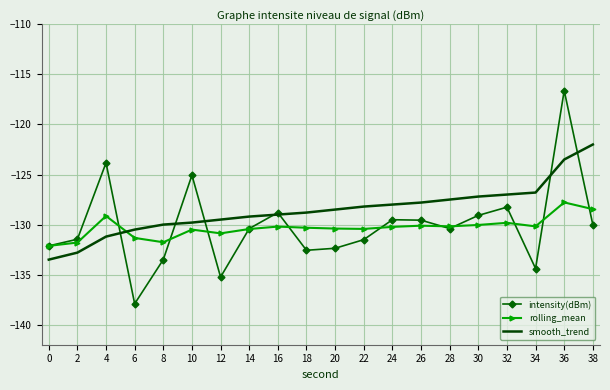

Which series has the largest total across all categories?

smooth_trend